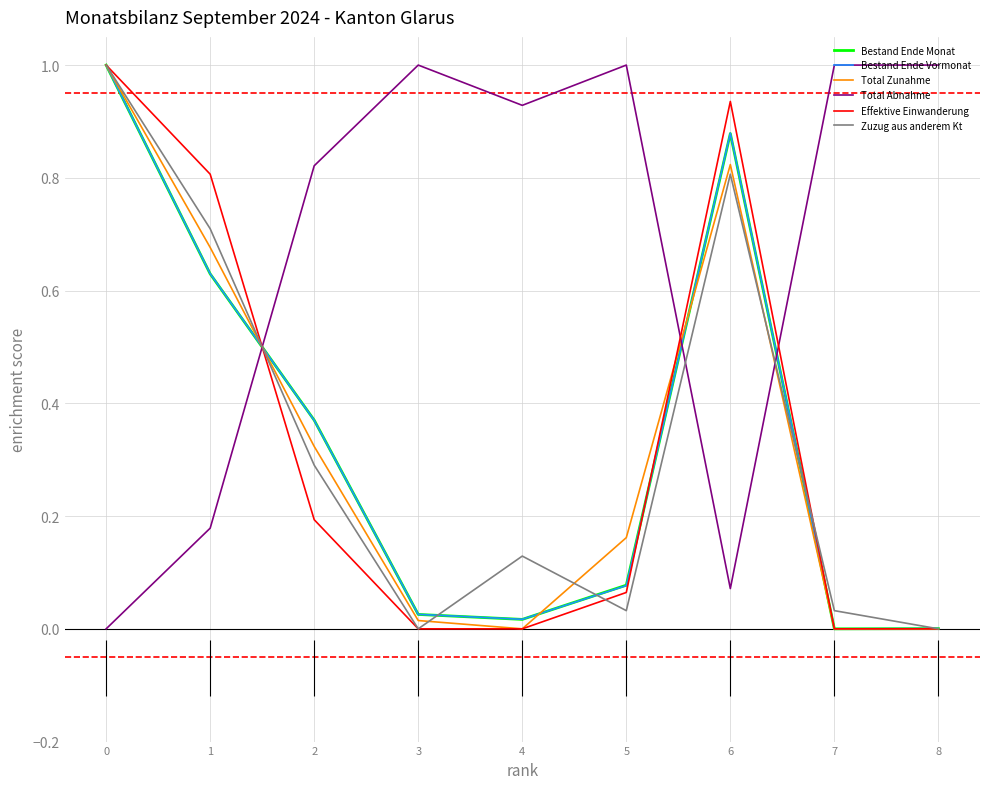

Does the chart have visible grid lines?

Yes